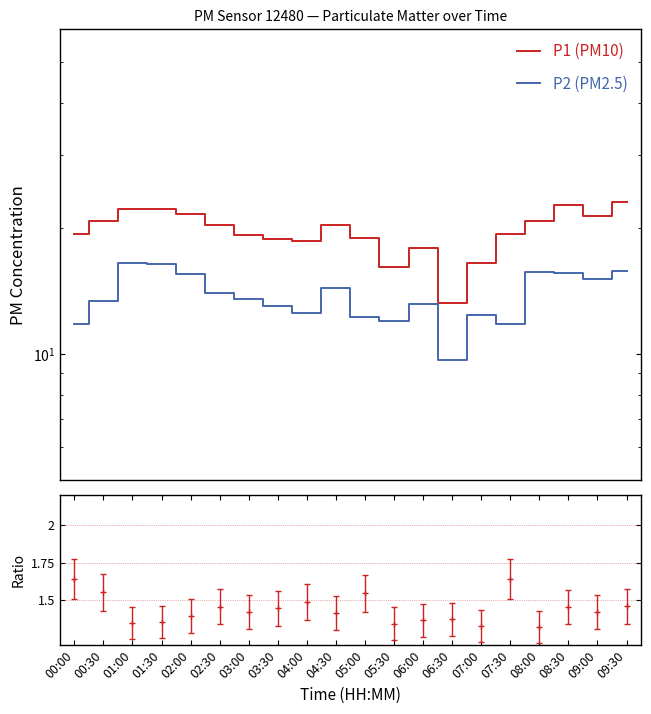

What is the minimum value for P2 (PM2.5)?

9.7